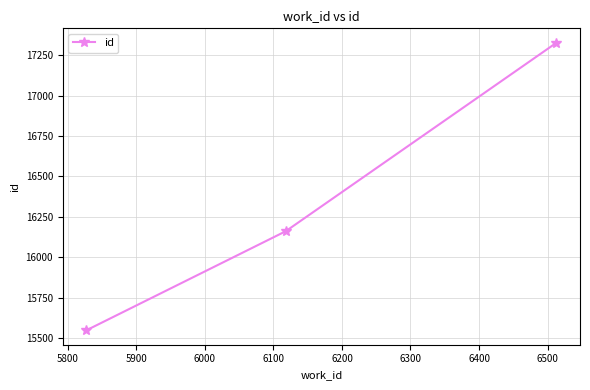

What is the sum of all values?

49036